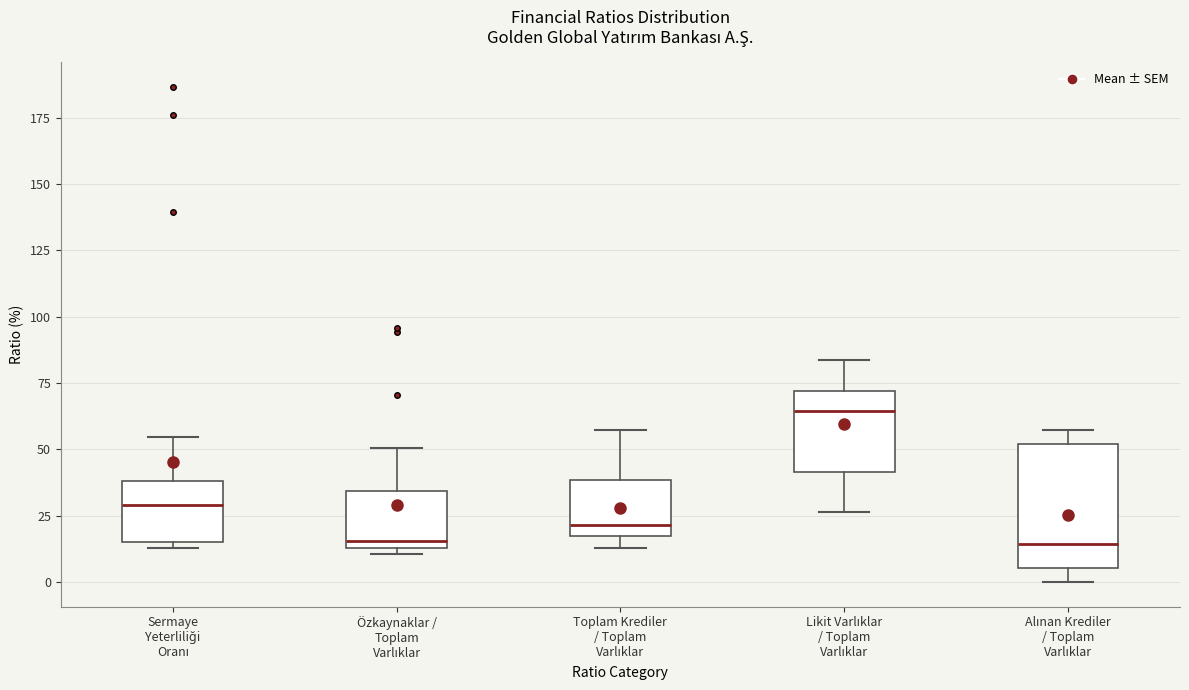

Reading left to right, read every box against the y-axis: the position of its median line, the range the box covers, and the ends of its whiskers. The values are not printed on the chart, so give them approximately, as read against the axis.

Sermaye Yeterliliği Oranı: median 30, box 15 to 40, whiskers 15 (just below the box's lower edge) to 55
Özkaynaklar / Toplam Varlıklar: median 15 (just above the box's lower edge), box 15 to 35, whiskers 10 to 50
Toplam Krediler / Toplam Varlıklar: median 20, box 15 to 40, whiskers 15 (just below the box's lower edge) to 55
Likit Varlıklar / Toplam Varlıklar: median 65, box 40 to 70, whiskers 25 to 85
Alınan Krediler / Toplam Varlıklar: median 15, box 5 to 50, whiskers 0 to 55